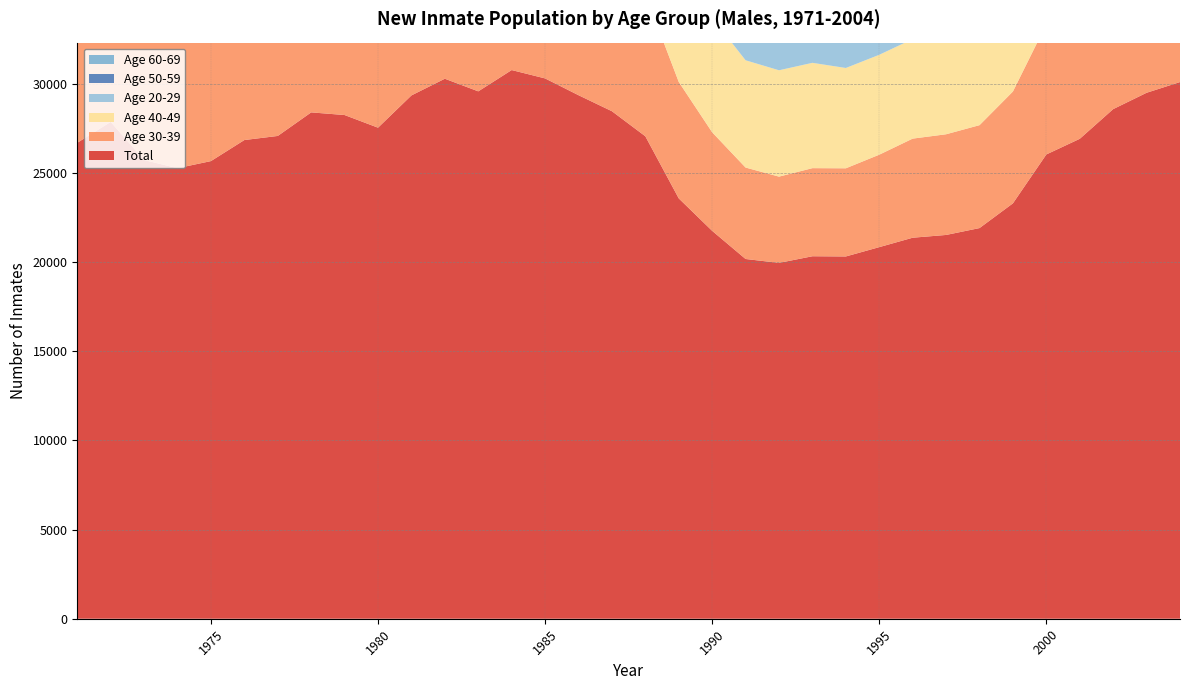

Reading right to left, list all the values displayed in this chart.

Total: 2004=30089	2003=29488	2002=28572	2001=26907	2000=26030	1999=23289	1998=21902	1997=21517	1996=21362	1995=20834	1994=20311	1993=20323	1992=19950	1991=20169	1990=21746	1989=23566	1988=27049	1987=28454	1986=29352	1985=30293	1984=30762	1983=29568	1982=30276	1981=29340	1980=27531	1979=28240	1978=28389	1977=27068	1976=26838	1975=25658	1974=25261	1973=25717	1972=27855	1971=26684
Age 30-39: 2004=8950	2003=8716	2002=8195	2001=7555	2000=7306	1999=6270	1998=5770	1997=5645	1996=5556	1995=5183	1994=4943	1993=4939	1992=4837	1991=5127	1990=5526	1989=6530	1988=7965	1987=9164	1986=10182	1985=10915	1984=11382	1983=11311	1982=12006	1981=12001	1980=11459	1979=11575	1978=11198	1977=10068	1976=9620	1975=9253	1974=8770	1973=8619	1972=9206	1971=8406
Age 40-49: 2004=6093	2003=5824	2002=5779	2001=5304	2000=5471	1999=5208	1998=5137	1997=5222	1996=5583	1995=5601	1994=5624	1993=5905	1992=5963	1991=6014	1990=6420	1989=6921	1988=7747	1987=7803	1986=7561	1985=7972	1984=8196	1983=7707	1982=7690	1981=7154	1980=6367	1979=6371	1978=6152	1977=5487	1976=5142	1975=4583	1974=4169	1973=3806	1972=3793	1971=3435
Age 20-29: 2004=6432	2003=6605	2002=6374	2001=6424	2000=6240	1999=5593	1998=5442	1997=5520	1996=5500	1995=5298	1994=5186	1993=5284	1992=5231	1991=5444	1990=5839	1989=6096	1988=6994	1987=7168	1986=7288	1985=7414	1984=7526	1983=7143	1982=7399	1981=7327	1980=7332	1979=8020	1978=9036	1977=9635	1976=10173	1975=10061	1974=10717	1973=11743	1972=13225	1971=13276
Age 50-59: 2004=5612	2003=5528	2002=5711	2001=5347	2000=4965	1999=4443	1998=3932	1997=3603	1996=3374	1995=3487	1994=3401	1993=3100	1992=2992	1991=2789	1990=3061	1989=3181	1988=3501	1987=3507	1986=3498	1985=3220	1984=2967	1983=2725	1982=2539	1981=2232	1980=1799	1979=1750	1978=1526	1977=1383	1976=1392	1975=1275	1974=1087	1973=1026	1972=1098	1971=953
Age 60-69: 2004=2456	2003=2307	2002=2091	2001=1905	2000=1756	1999=1500	1998=1402	1997=1336	1996=1165	1995=1083	1994=982	1993=944	1992=776	1991=673	1990=758	1989=697	1988=671	1987=606	1986=659	1985=593	1984=519	1983=497	1982=456	1981=446	1980=413	1979=387	1978=341	1977=373	1976=350	1975=317	1974=299	1973=277	1972=271	1971=282